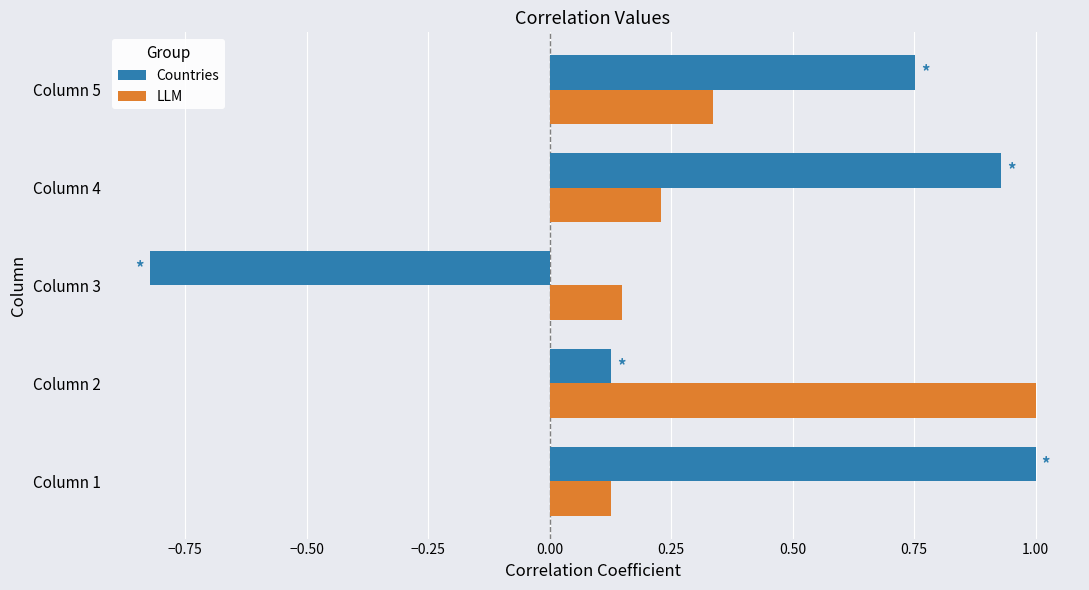

At which label does LLM reach its peak?

Column 2